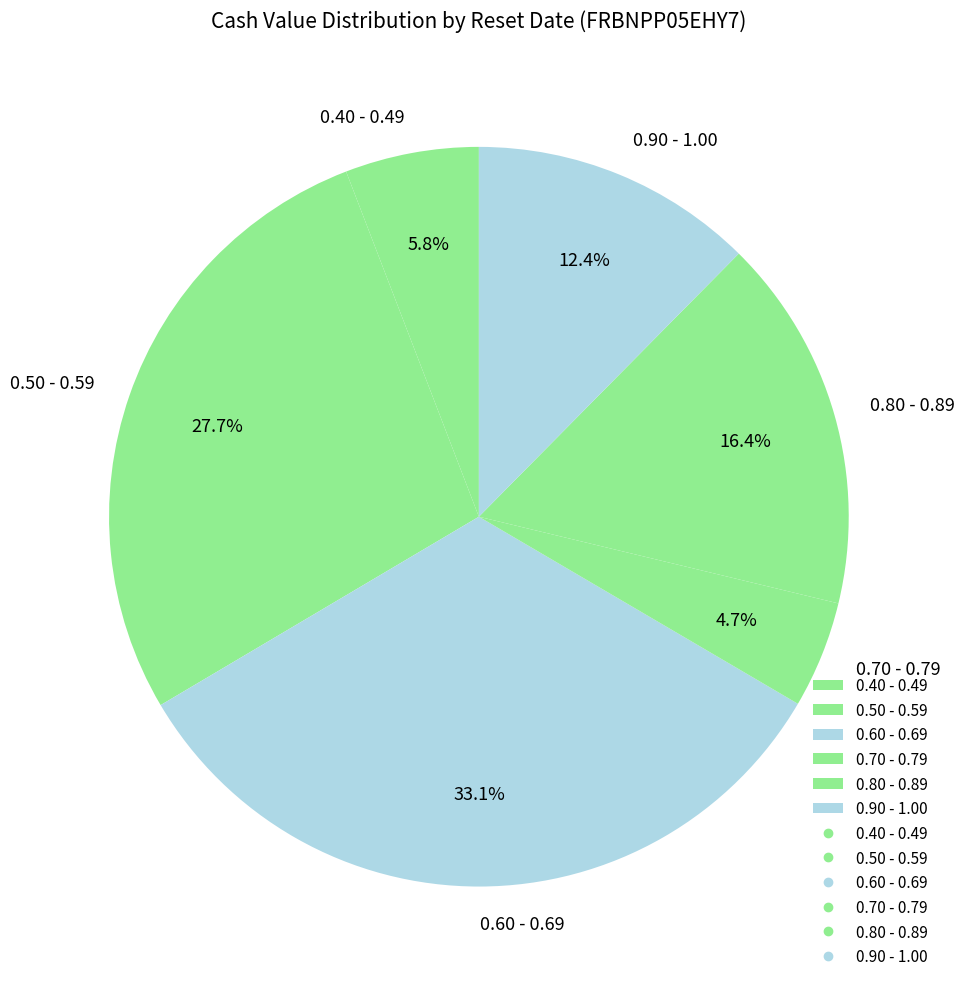

How much of the chart is everything except 0.80 - 0.89?

83.6%